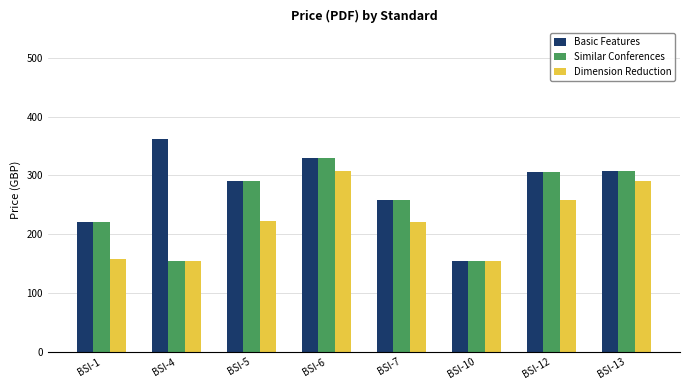

True or false: Dimension Reduction has a value of 155 at BSI-4.

True